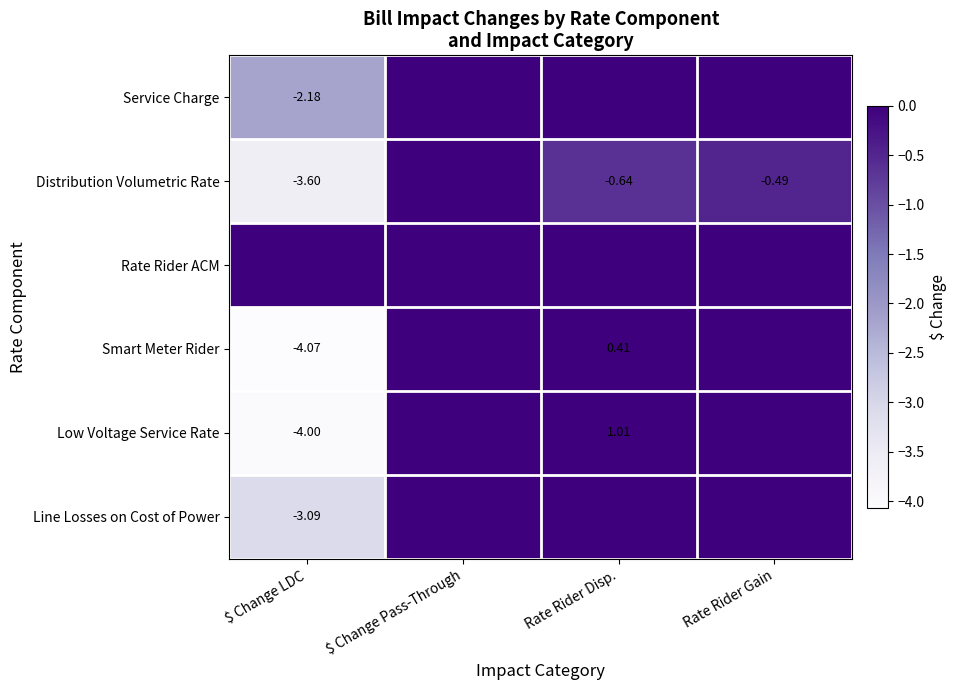

At which label does Low Voltage Service Rate first exceed 0?

Rate Rider Disp.